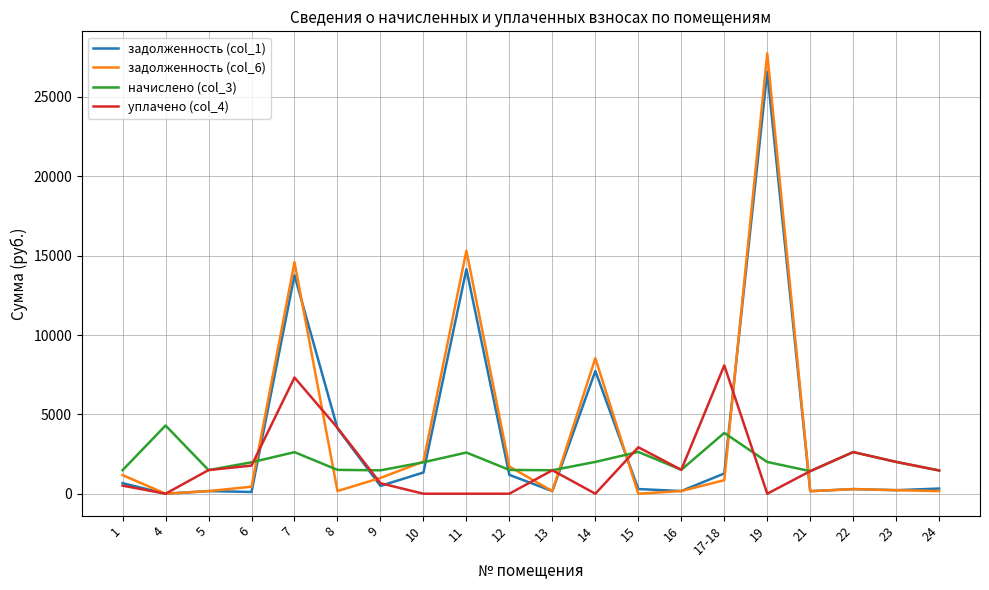

True or false: начислено (col_3) and задолженность (col_1) intersect in this chart.

True